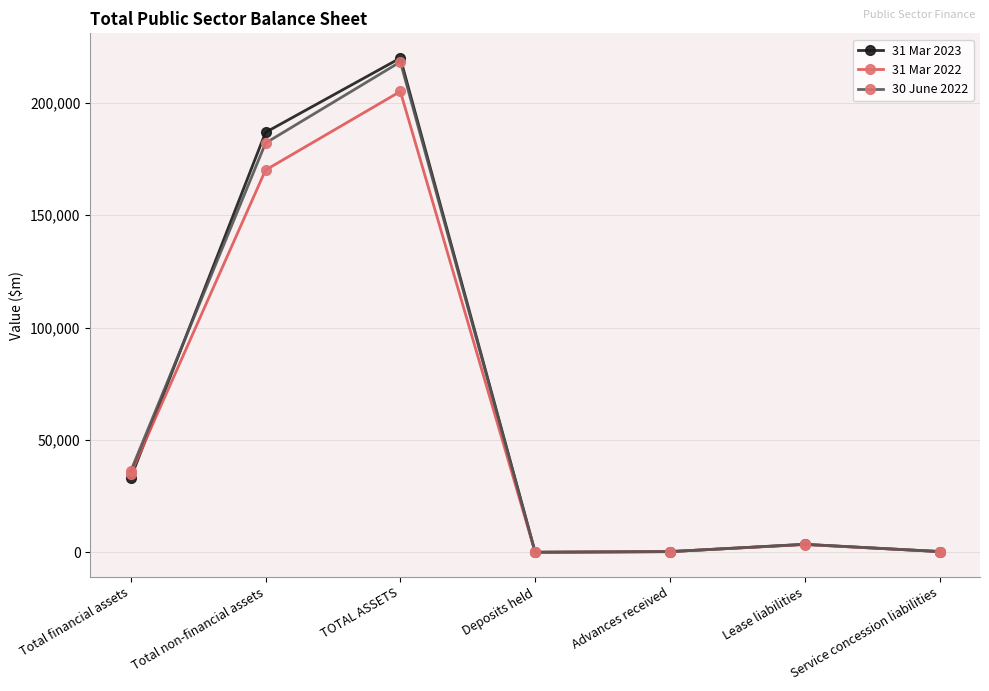

What position from the left is TOTAL ASSETS?

3